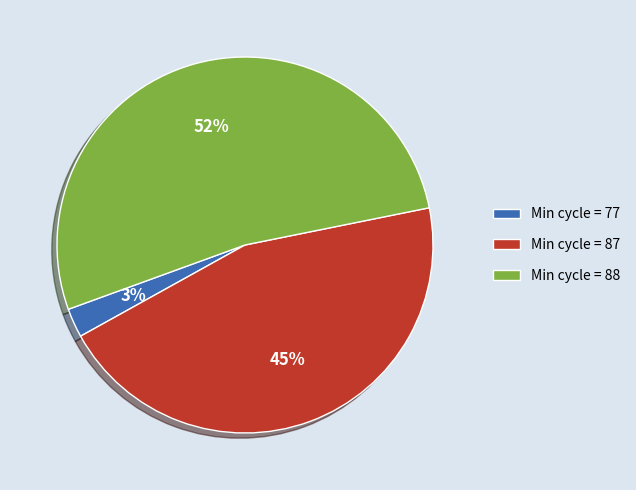

Which category has the smallest portion of the pie?

Min cycle = 77